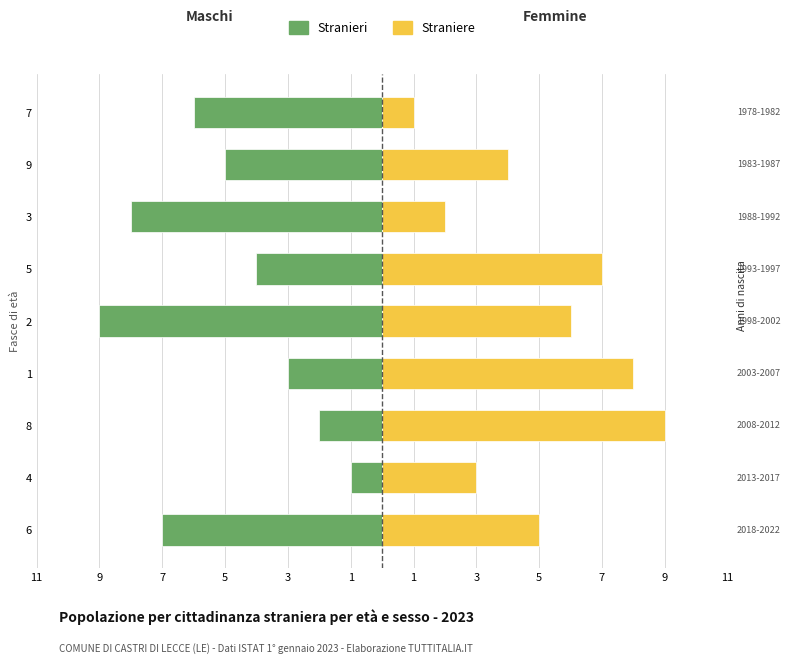

The Stranieri series shows -9 at 6. True or false?

False